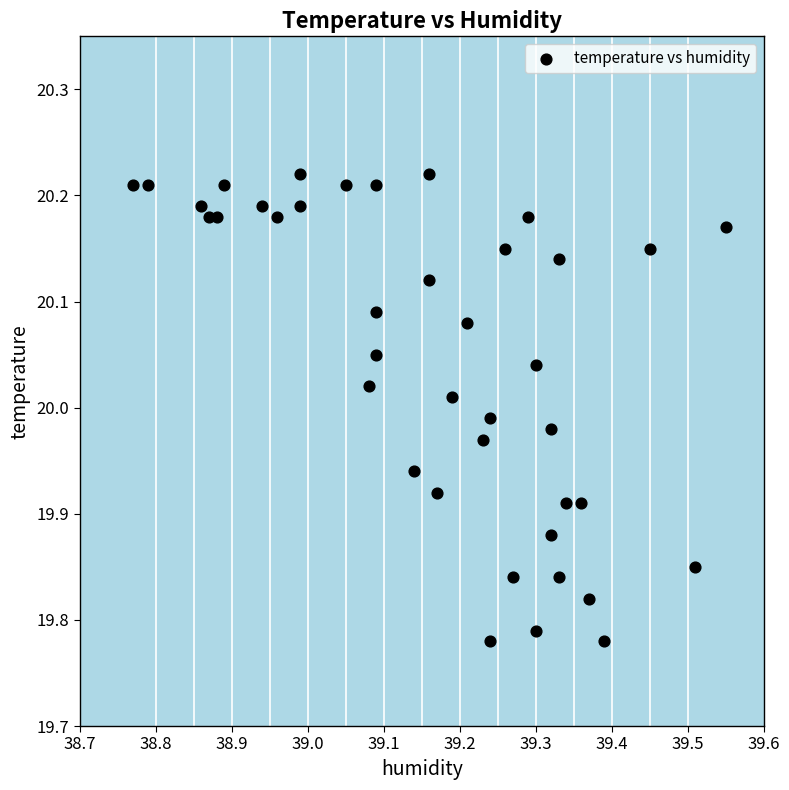

What is the range of X values (max minus min)?

0.8